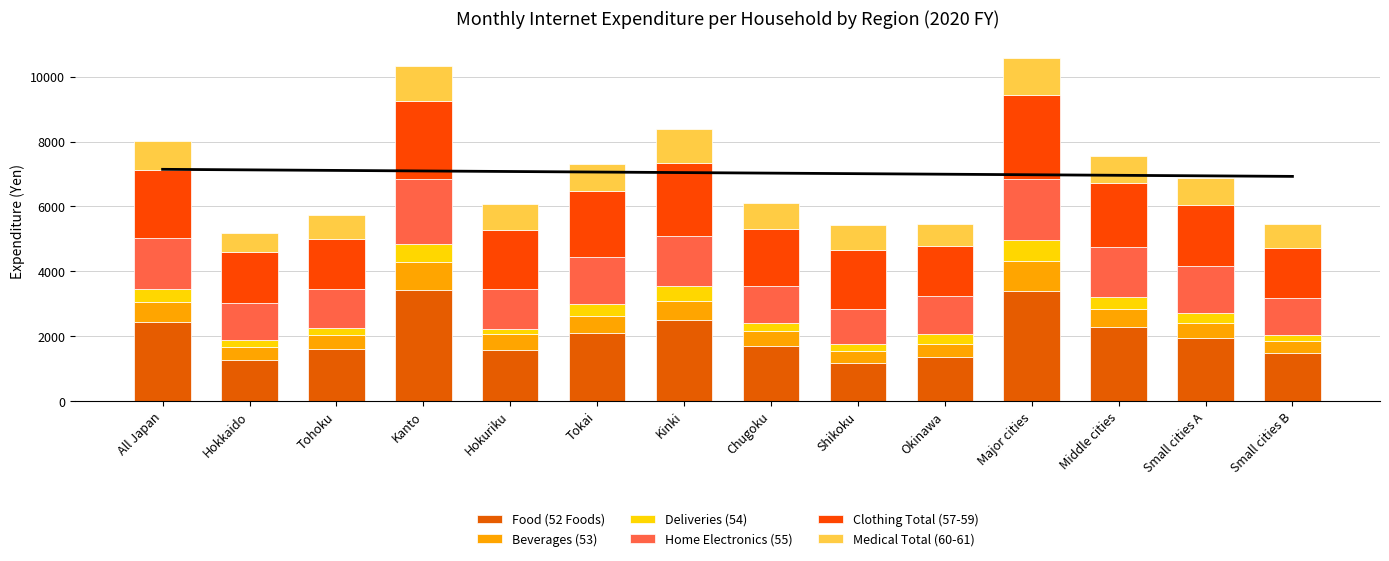

The Clothing Total (57-59) series shows 2081 at All Japan. True or false?

True